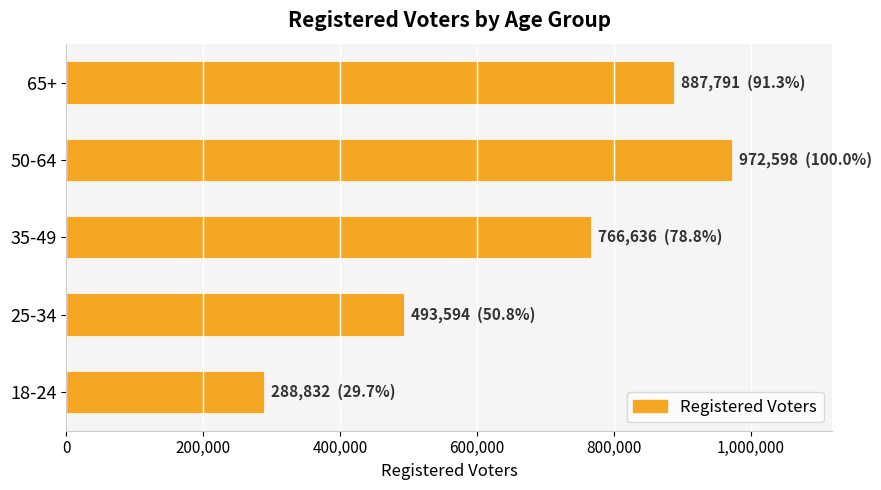

Reading top to bottom, transcribe all the data shown in this chart.

65+=887791	50-64=972598	35-49=766636	25-34=493594	18-24=288832